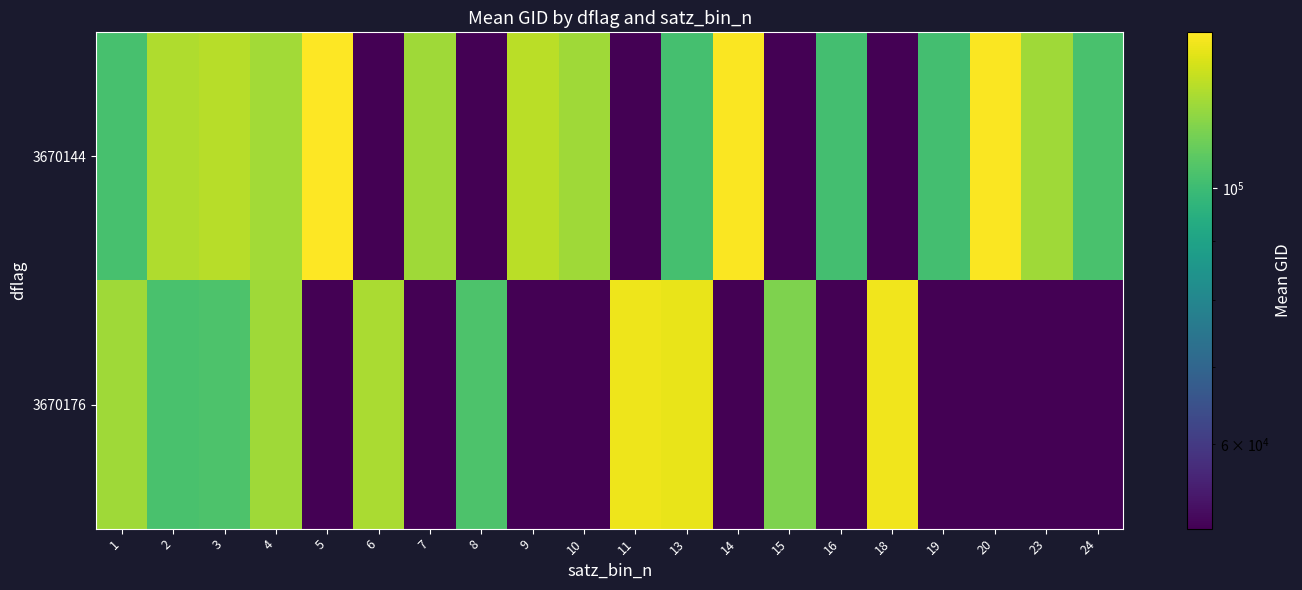

List the series in order of their peak value, highest first.

3670144, 3670176